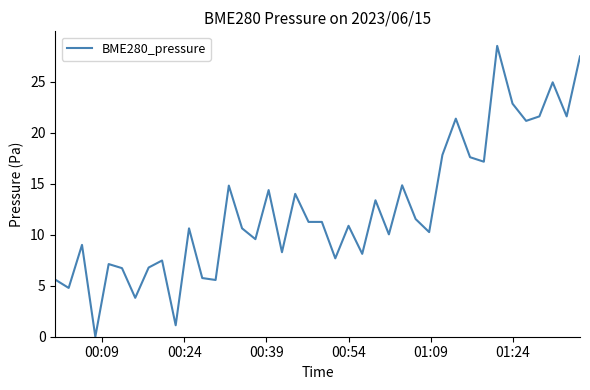

Is this an area chart (filled region under the line)?

No